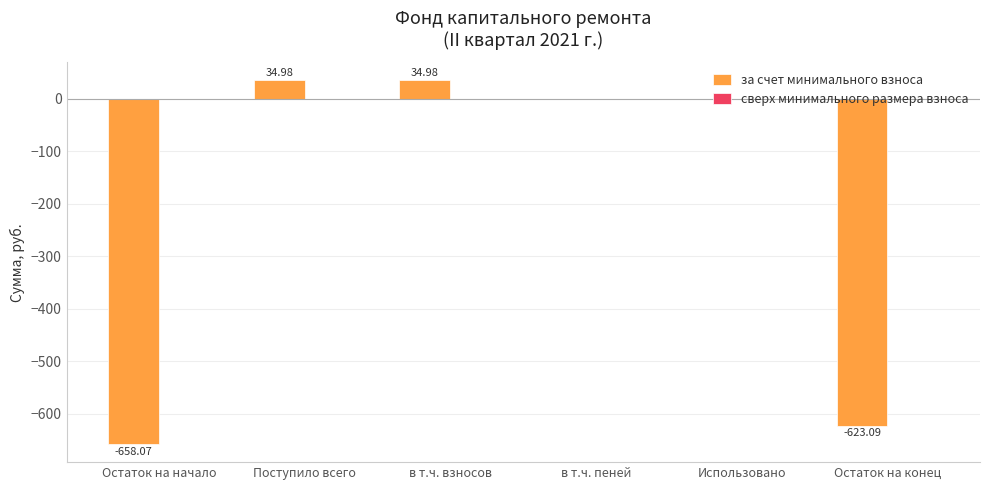

What is the sum of the values at Поступило всего and Остаток на начало?

-623.1